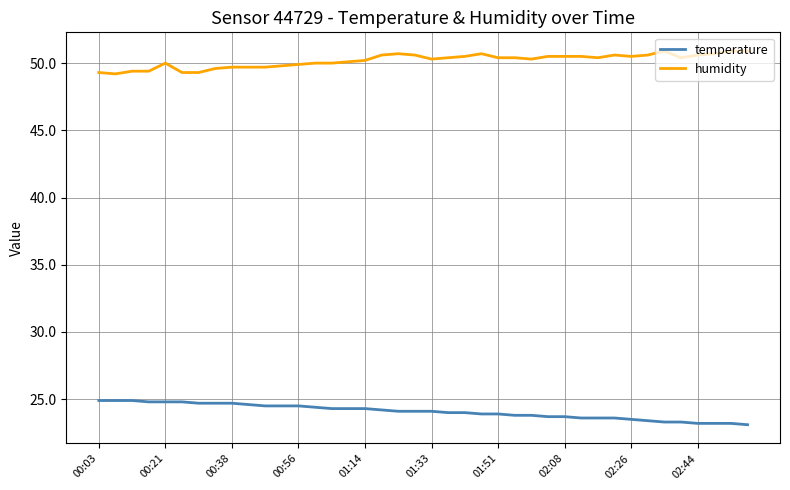

What is the difference between the maximum and minimum values in the humidity series?

1.7